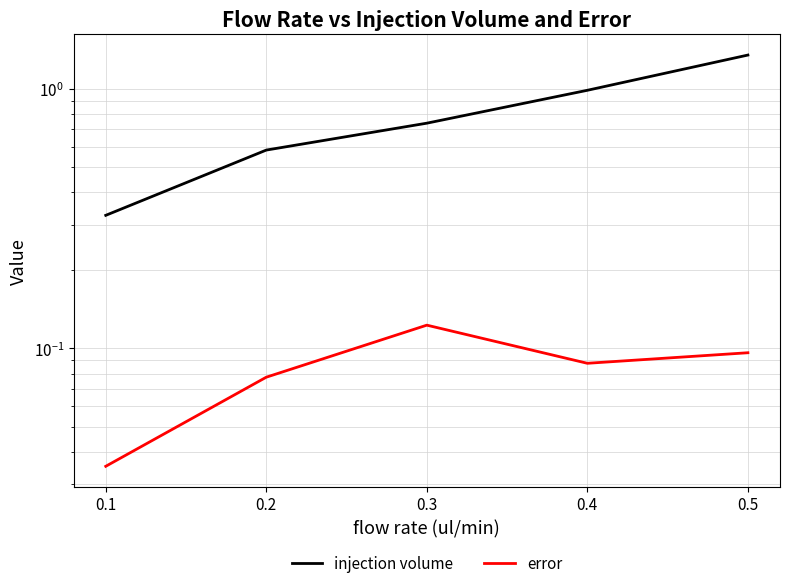

True or false: injection volume and error intersect in this chart.

False